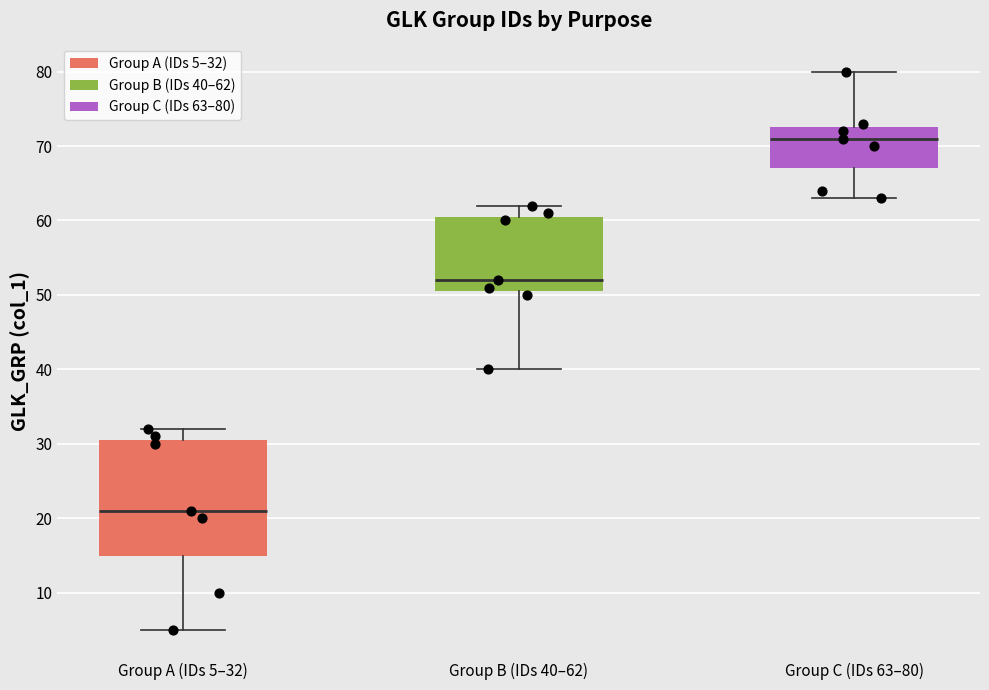

Comparing the boxes themselves (not the whiskers), which one is the tallest?

Group A (IDs 5–32)